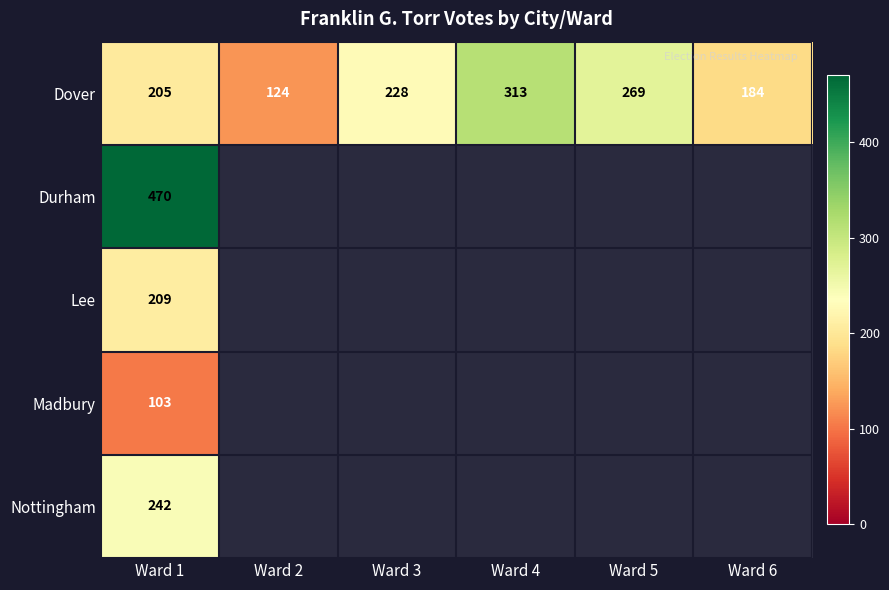

At Ward 1, list the series in order from smallest to largest.

Madbury, Dover, Lee, Nottingham, Durham